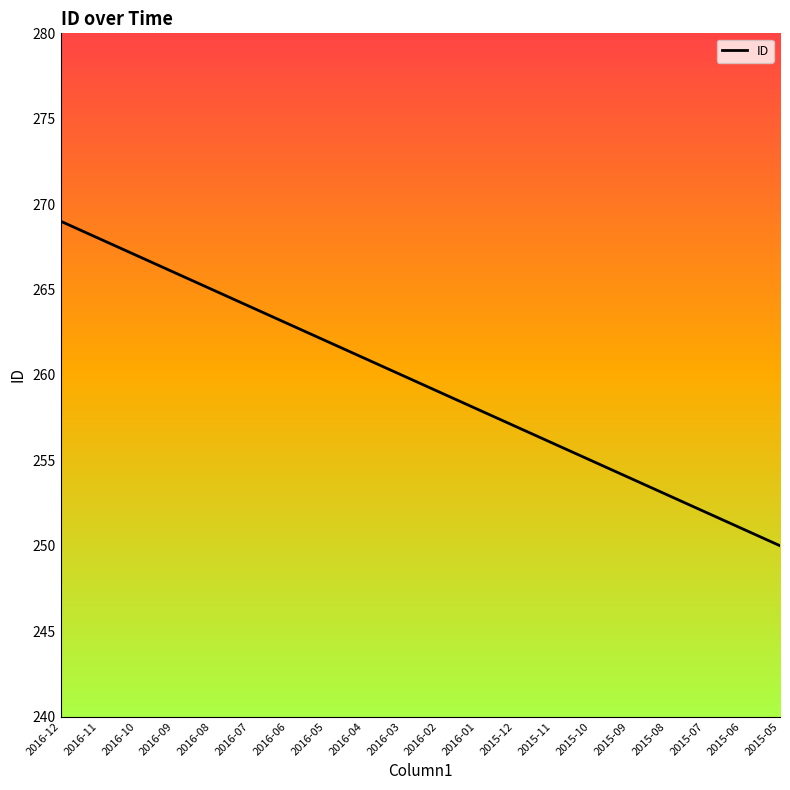

True or false: there are more than 1 points higher than both neighbors.

False